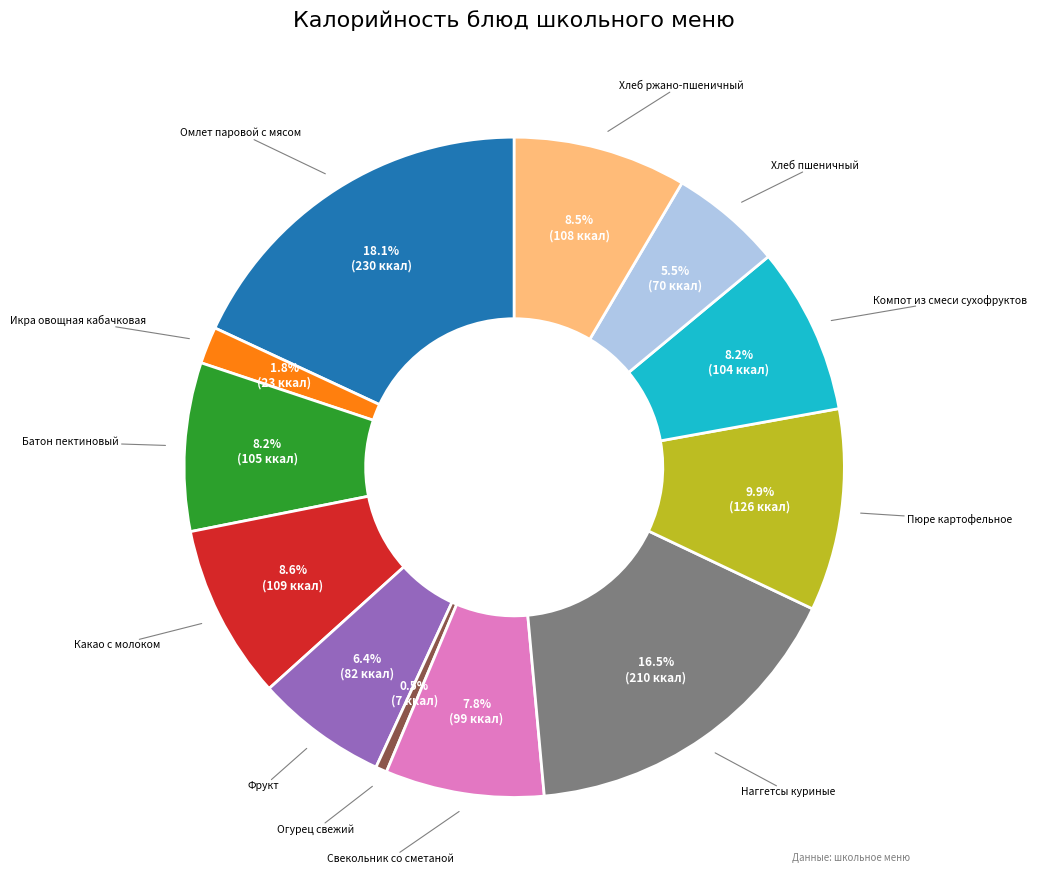

Count the number of slices in the pie.

12